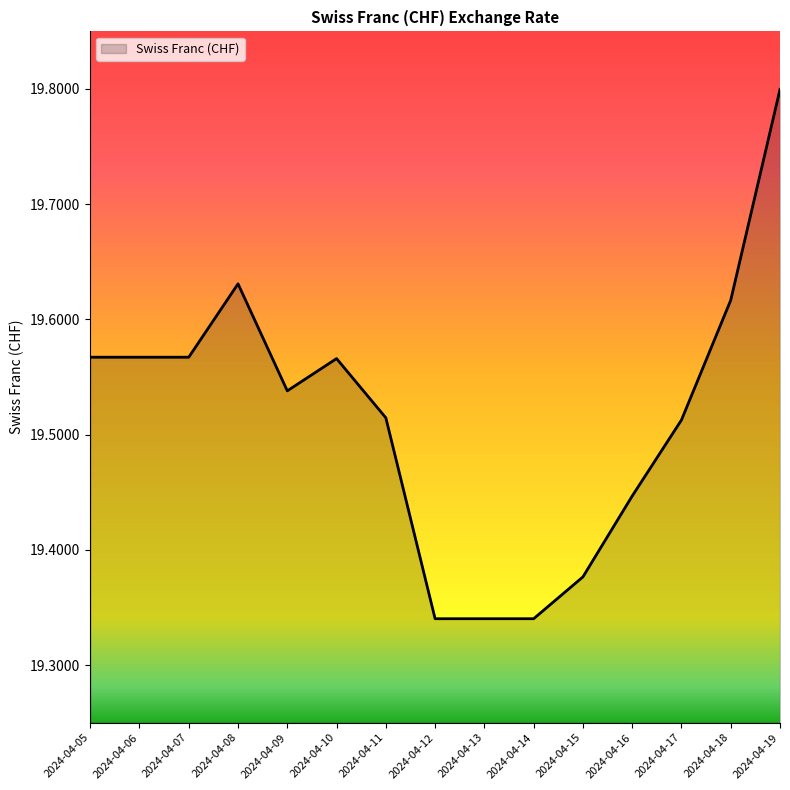

What is the difference between the values at 2024-04-16 and 2024-04-17?

0.1